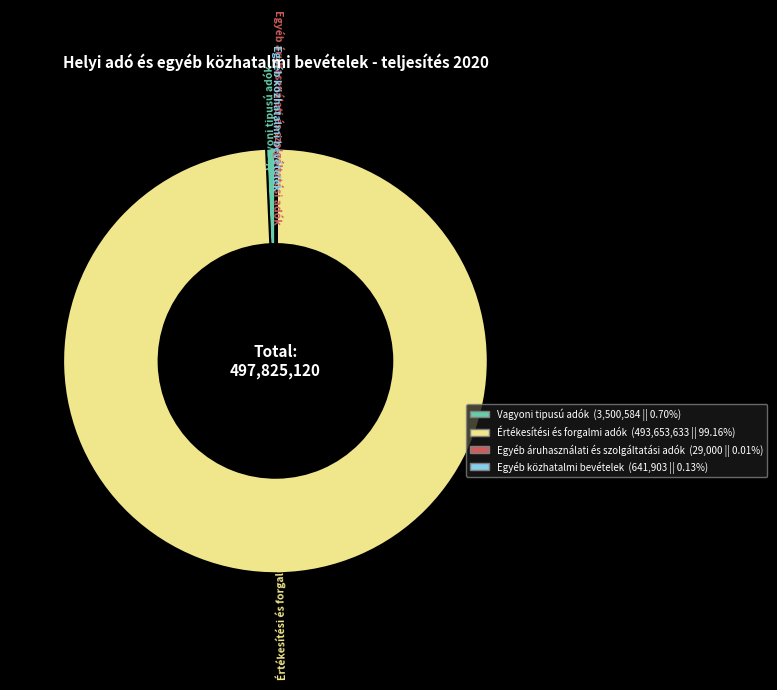

Do Értékesítési és forgalmi adók (493,653,633 || 99.16%) and Vagyoni tipusú adók (3,500,584 || 0.70%) together represent more than half of the pie?

Yes